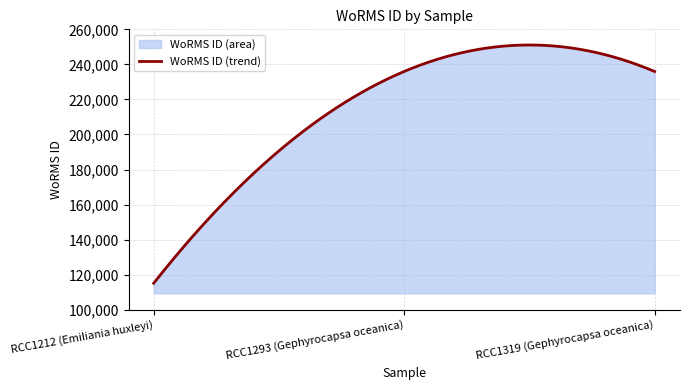

What is the change in value from RCC1212 (Emiliania huxleyi) to RCC1293 (Gephyrocapsa oceanica)?

+120851